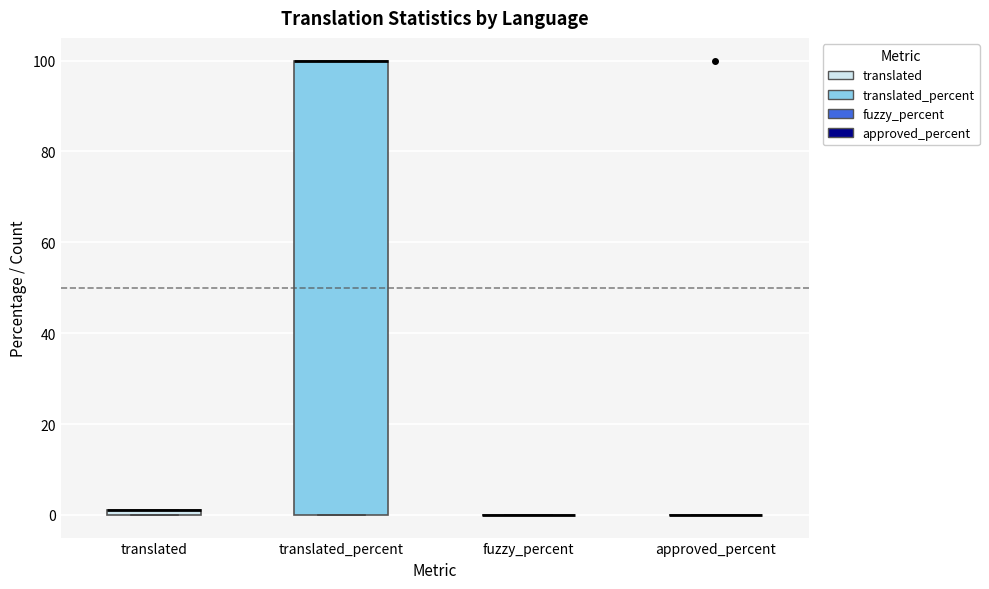

Which box is the tallest, from its lower edge to its upper edge?

translated_percent